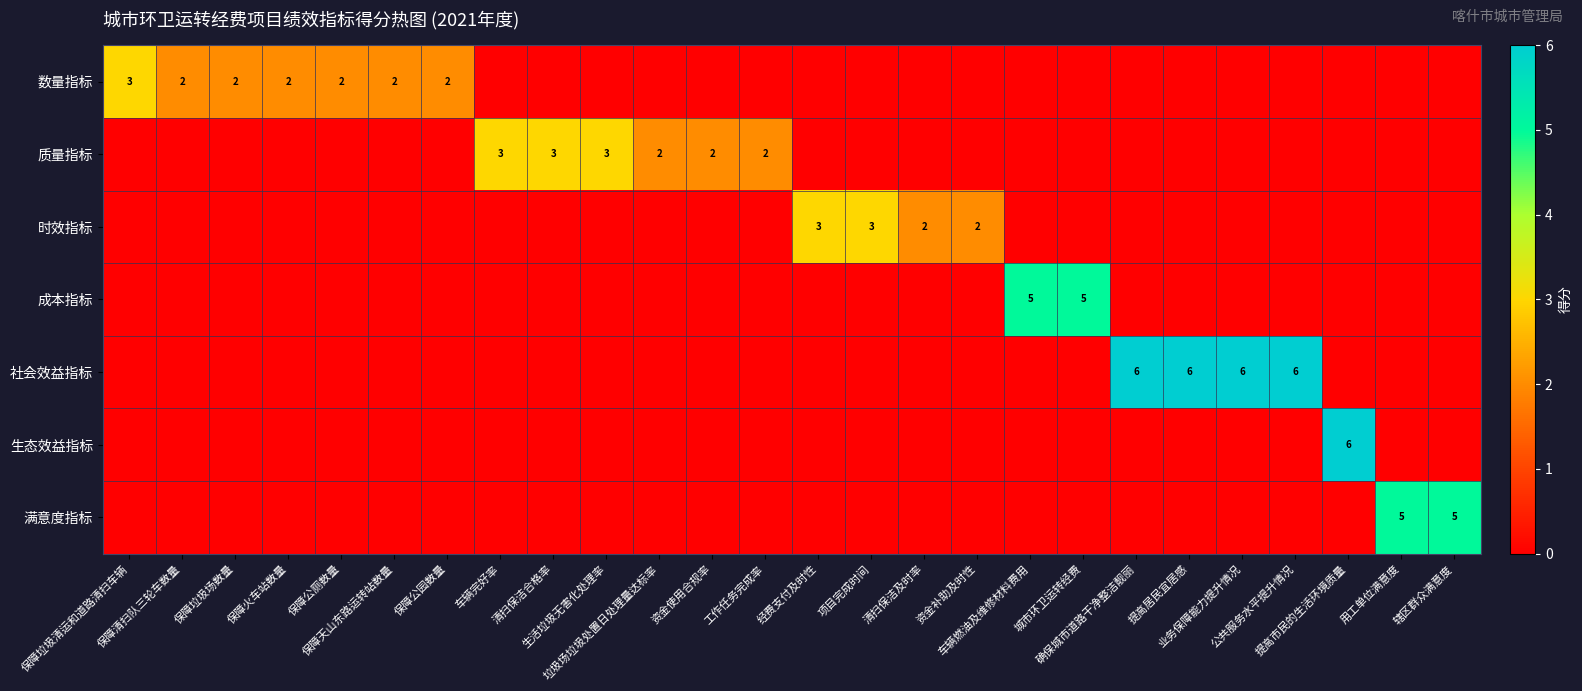

Rank the series by their maximum value, from lowest to highest.

数量指标, 质量指标, 时效指标, 成本指标, 满意度指标, 社会效益指标, 生态效益指标